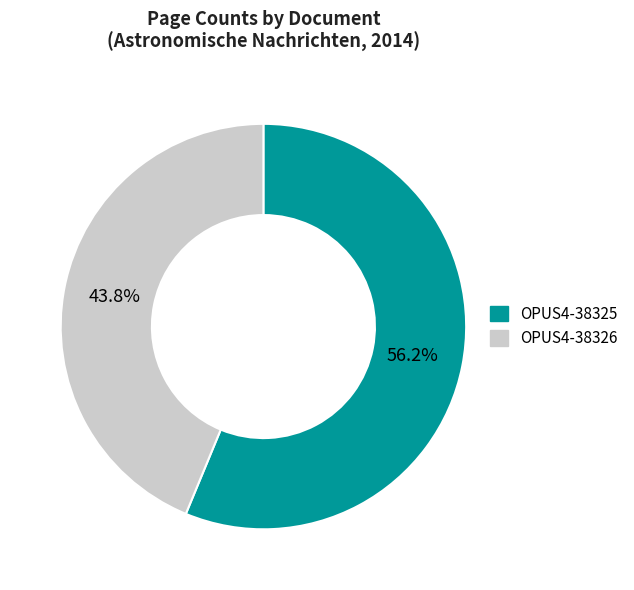

Rank the categories by value from highest to lowest.

OPUS4-38325, OPUS4-38326